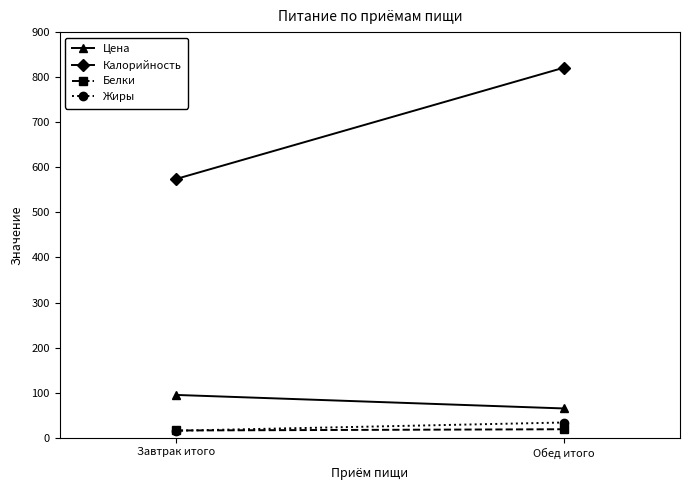

What is the greatest value displayed?

820.9